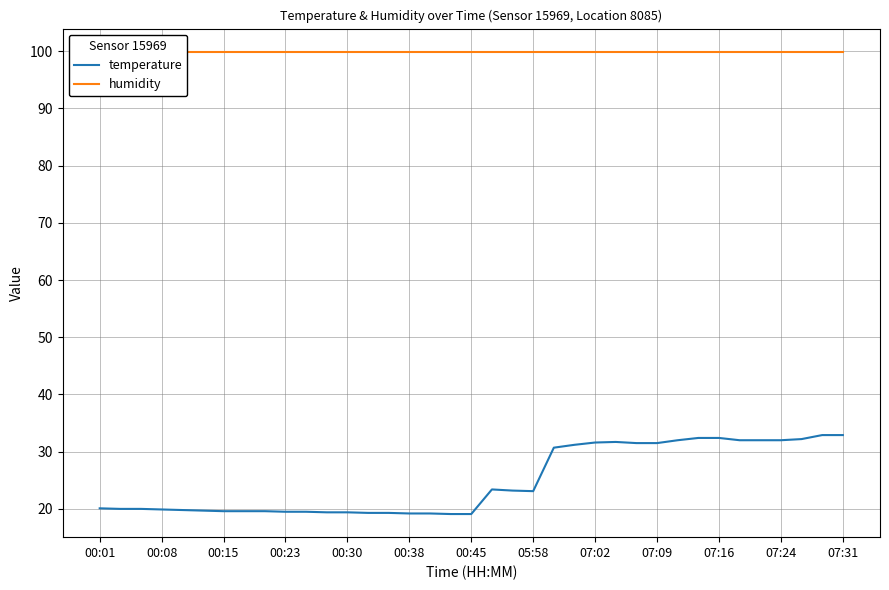

Is the value of humidity at 07:09 greater than the value of temperature at 20?

Yes